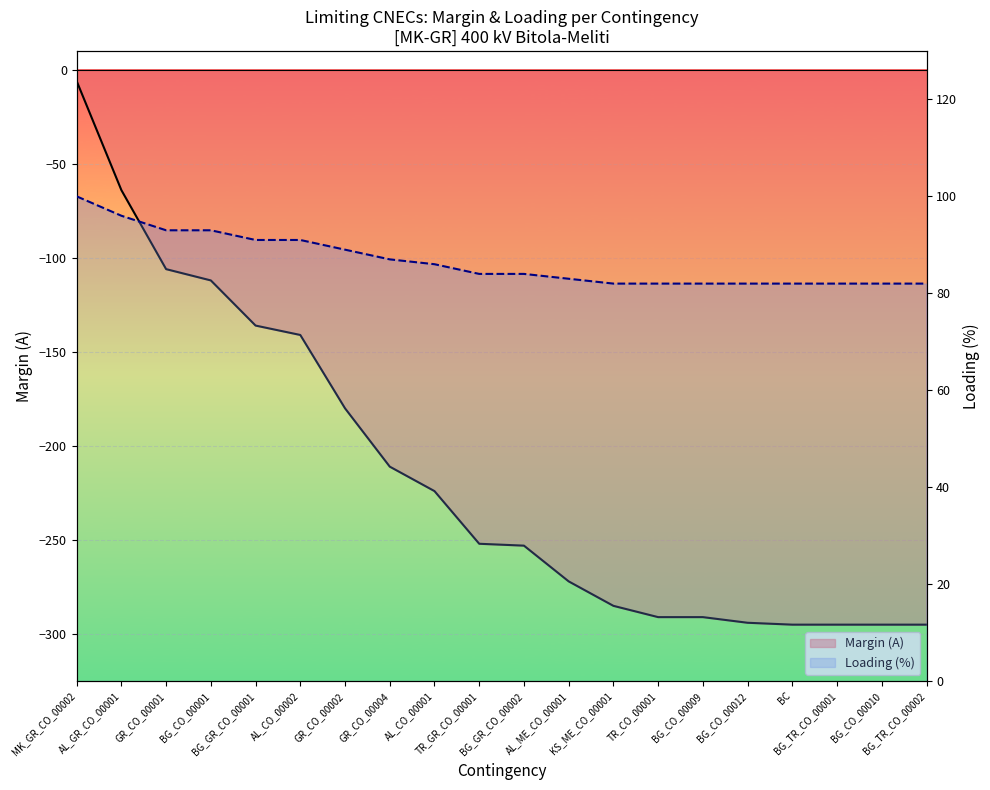

True or false: Margin (A) has a value of -177 at BG_TR_CO_00001.

False